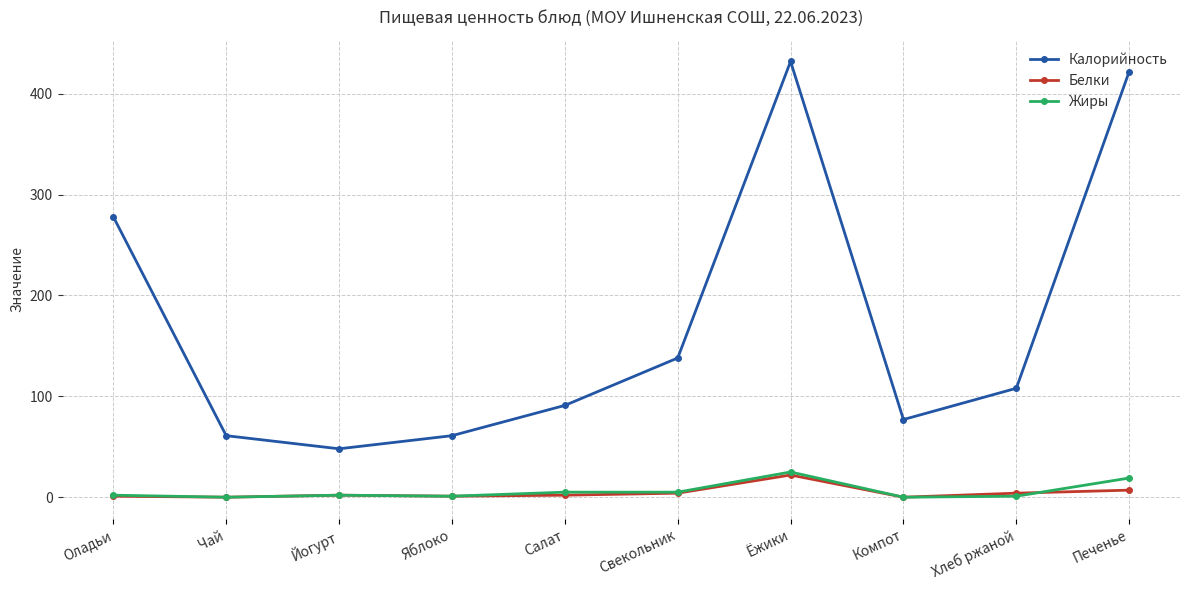

How many distinct data groups are displayed?

3